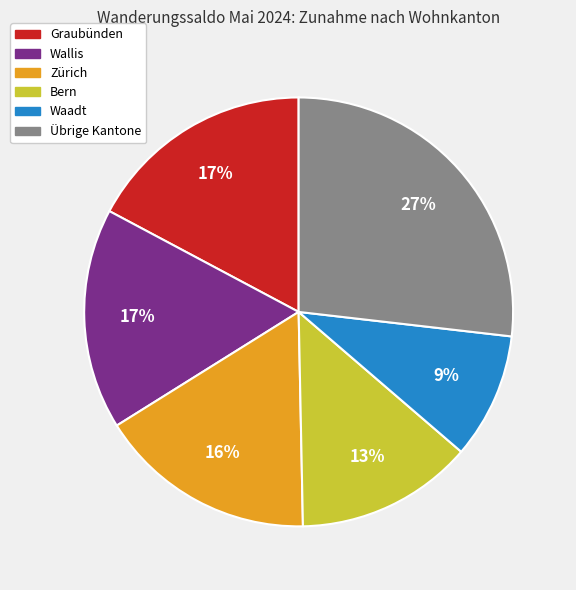

Is it true that Zürich is 2% of the pie?

False